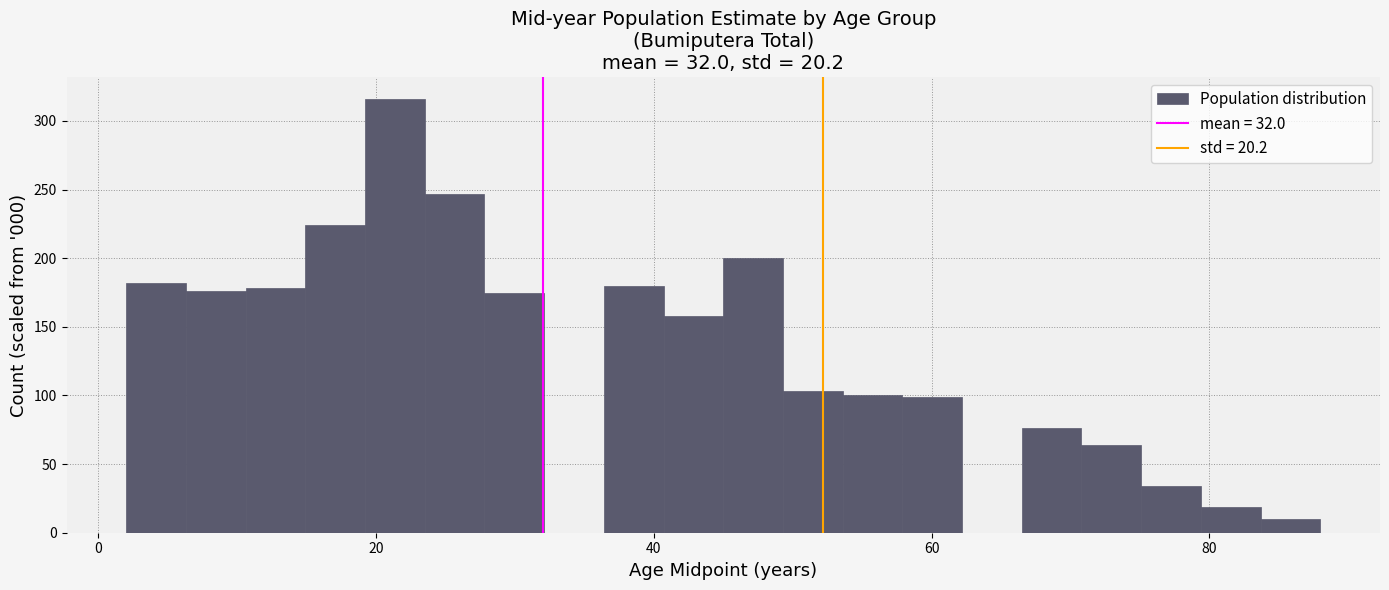

Around what value on the x-axis is the tallest bar? Give the approximate position of its centre, as read against the axis.

22